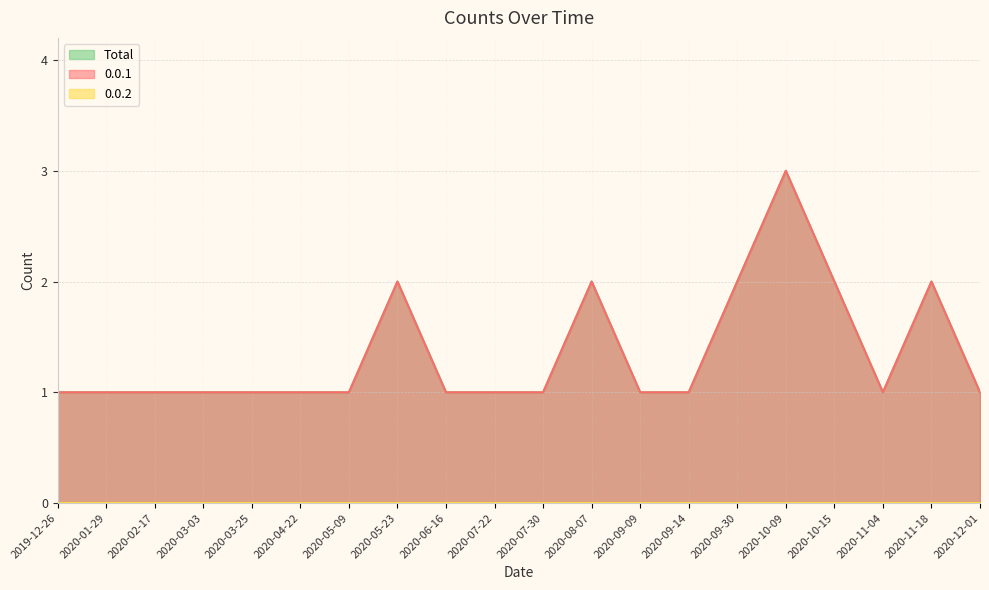

Reading right to left, what are all the values shown in this chart?

0.0.1: 1	2	1	2	3	2	1	1	2	1	1	1	2	1	1	1	1	1	1	1
Total: 1	2	1	2	3	2	1	1	2	1	1	1	2	1	1	1	1	1	1	1